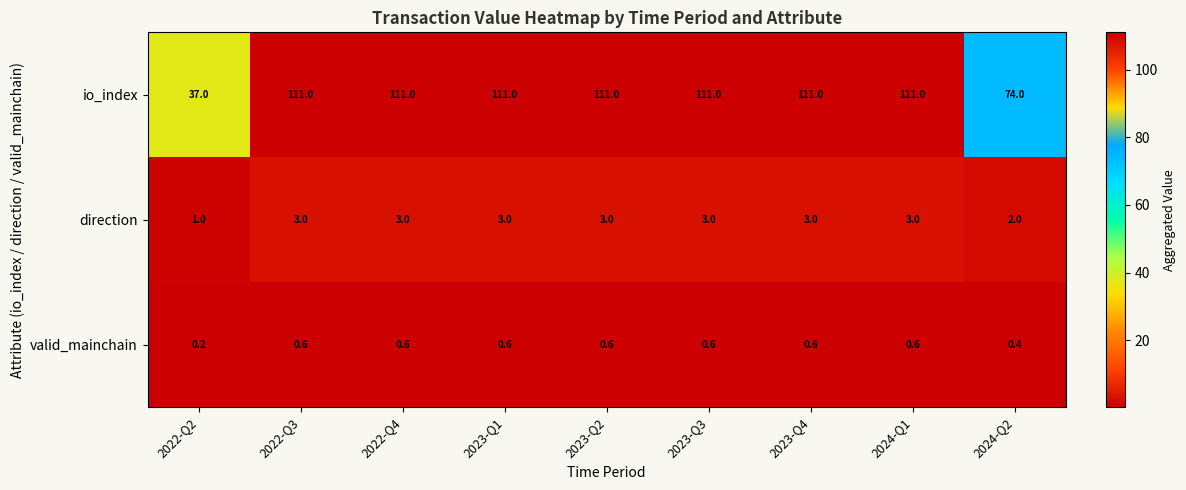

The direction series shows 2.0 at 2024-Q2. True or false?

True